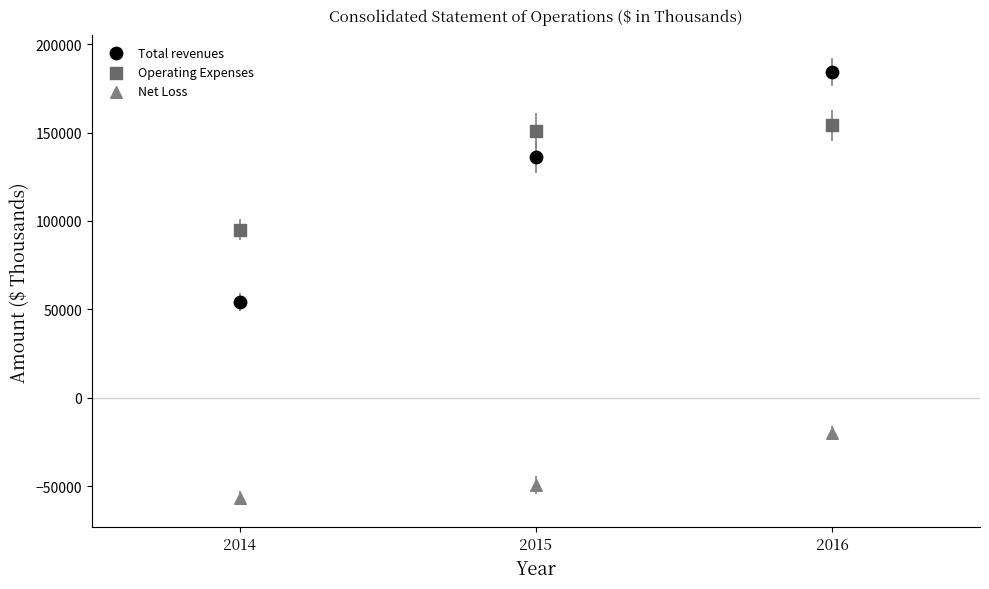

Across all series, what Y value is closest to 63883?

54317